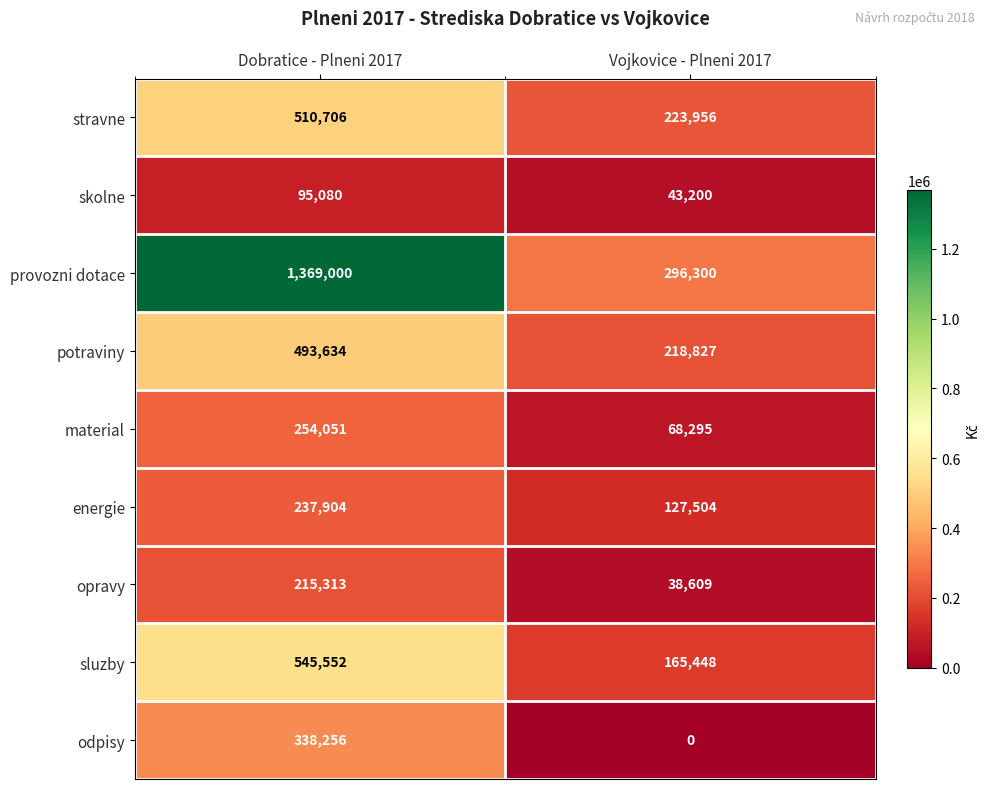

Reading left to right, list all the values displayed in this chart.

stravne: Dobratice - Plneni 2017=510706	Vojkovice - Plneni 2017=223956
skolne: Dobratice - Plneni 2017=95080	Vojkovice - Plneni 2017=43200
provozni dotace: Dobratice - Plneni 2017=1369000	Vojkovice - Plneni 2017=296300
potraviny: Dobratice - Plneni 2017=493634	Vojkovice - Plneni 2017=218827
material: Dobratice - Plneni 2017=254051	Vojkovice - Plneni 2017=68295
energie: Dobratice - Plneni 2017=237904	Vojkovice - Plneni 2017=127504
opravy: Dobratice - Plneni 2017=215313	Vojkovice - Plneni 2017=38609
sluzby: Dobratice - Plneni 2017=545552	Vojkovice - Plneni 2017=165448
odpisy: Dobratice - Plneni 2017=338256	Vojkovice - Plneni 2017=0